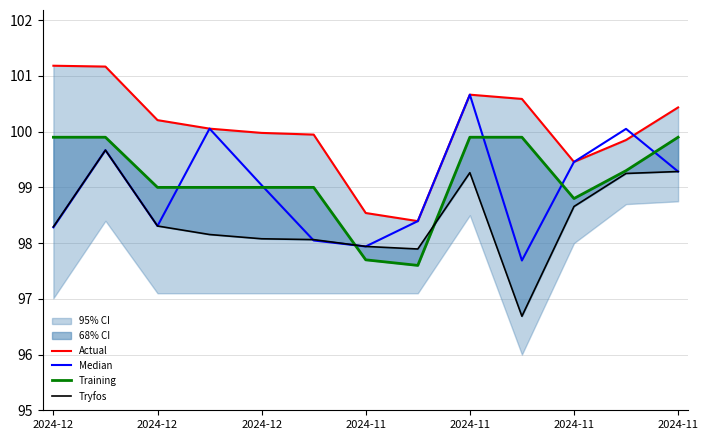

In Actual, how many points are lower than both neighbors (excluding endpoints)?

2